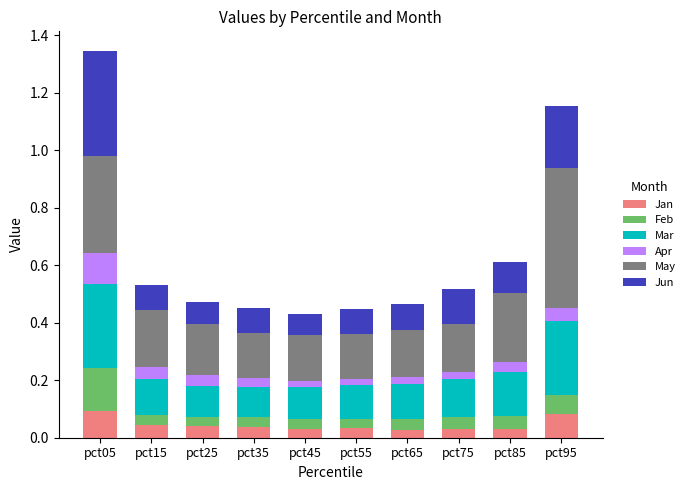

At which category is the sum across all series the highest?

pct05